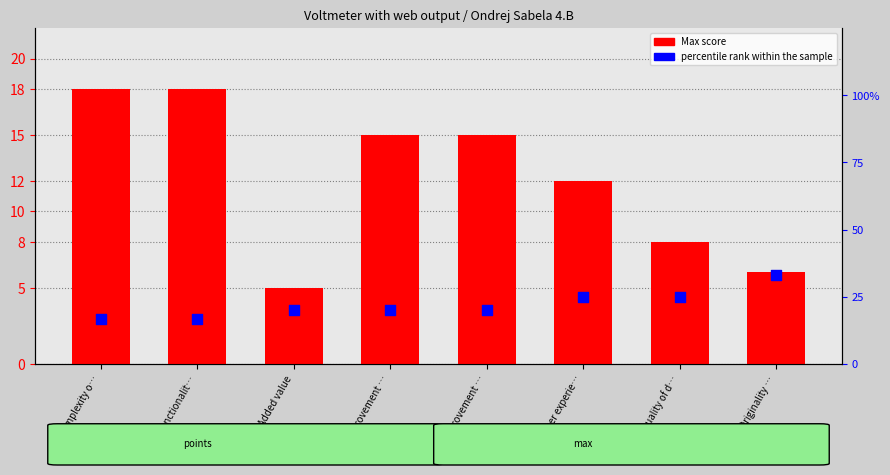

Which series has the widest spread of Y values?

percentile rank within the sample